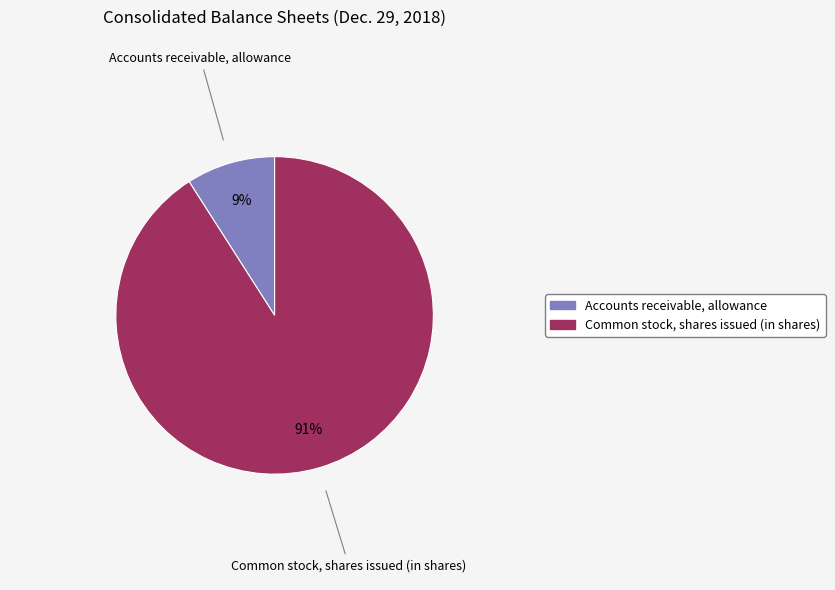

How many segments does this pie chart have?

2